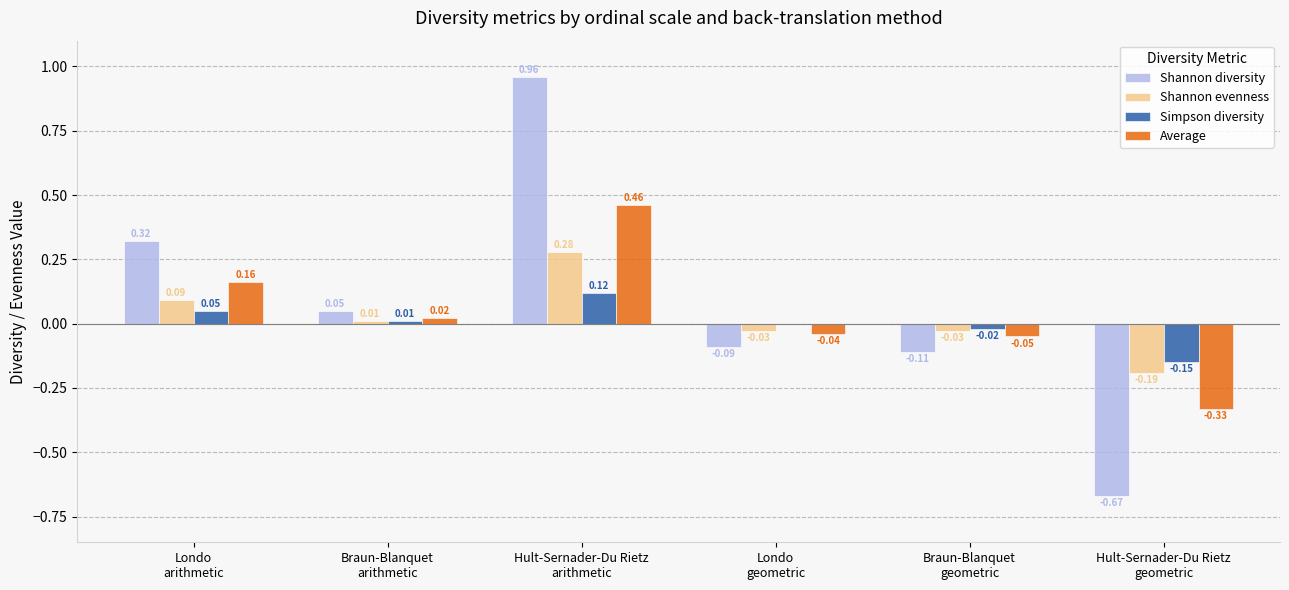

Which series has the largest total across all categories?

Shannon diversity